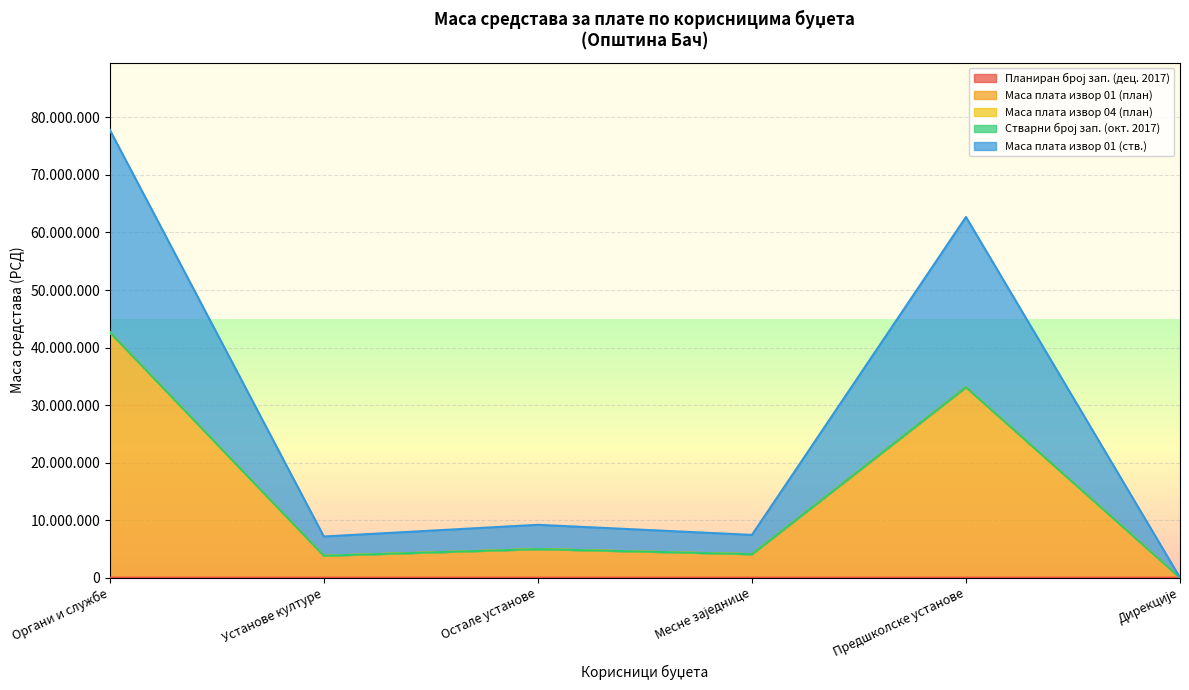

What is the label of the 3rd point from the left?

Остале установе